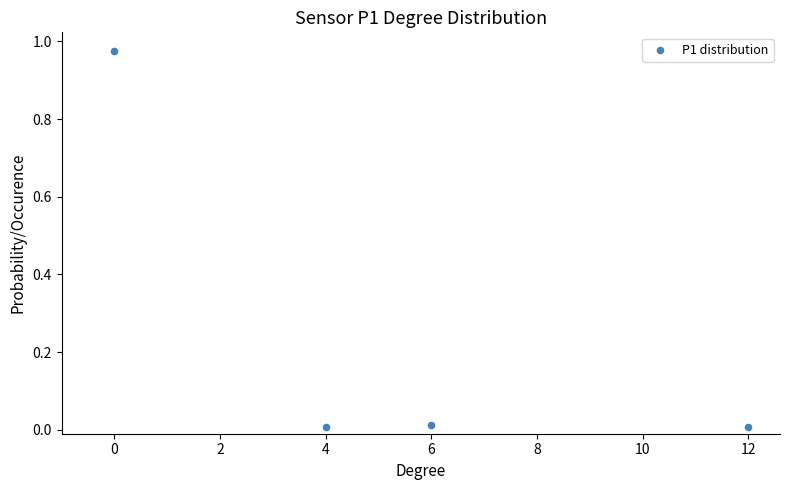

What is the range of X values (max minus min)?

12.0